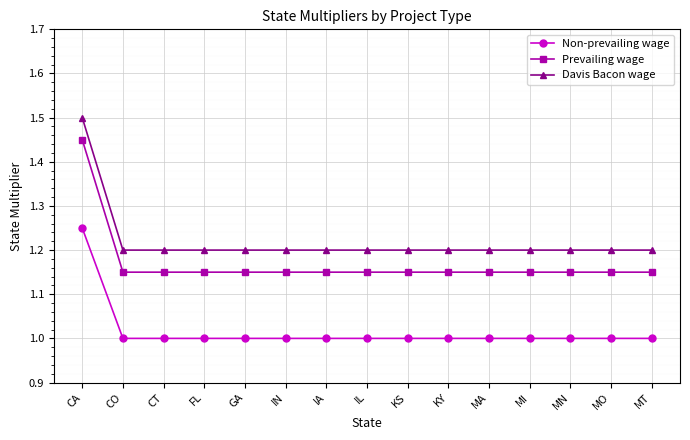

Count the Non-prevailing wage values in the range 1 to 2.

15